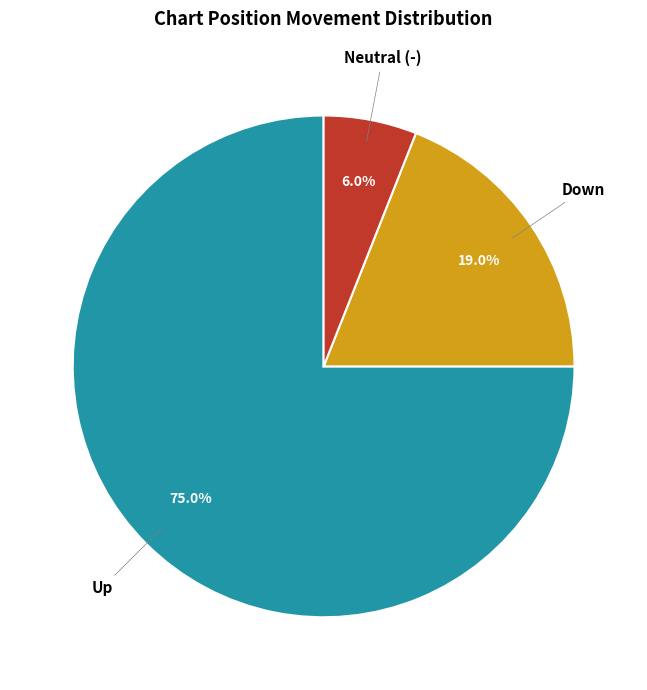

How many slices are in this pie chart?

3